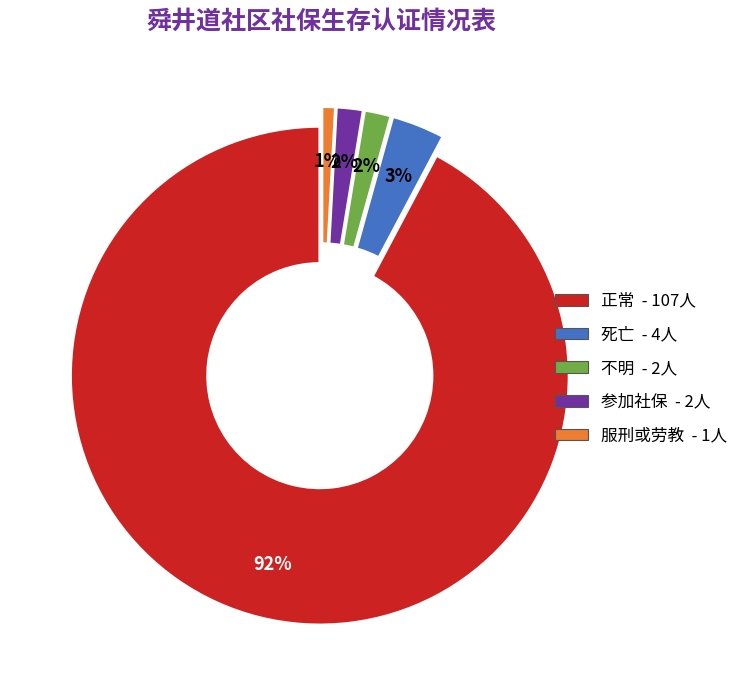

Does 参加社保 account for over 50% of the chart?

No